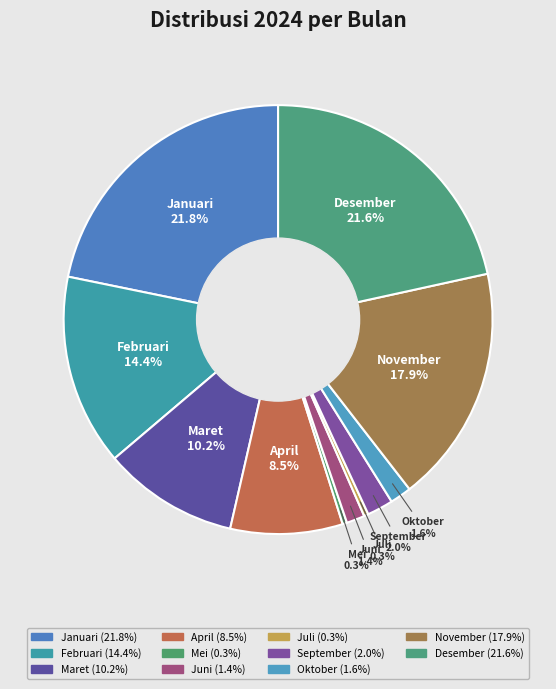

Count the number of slices in the pie.

11